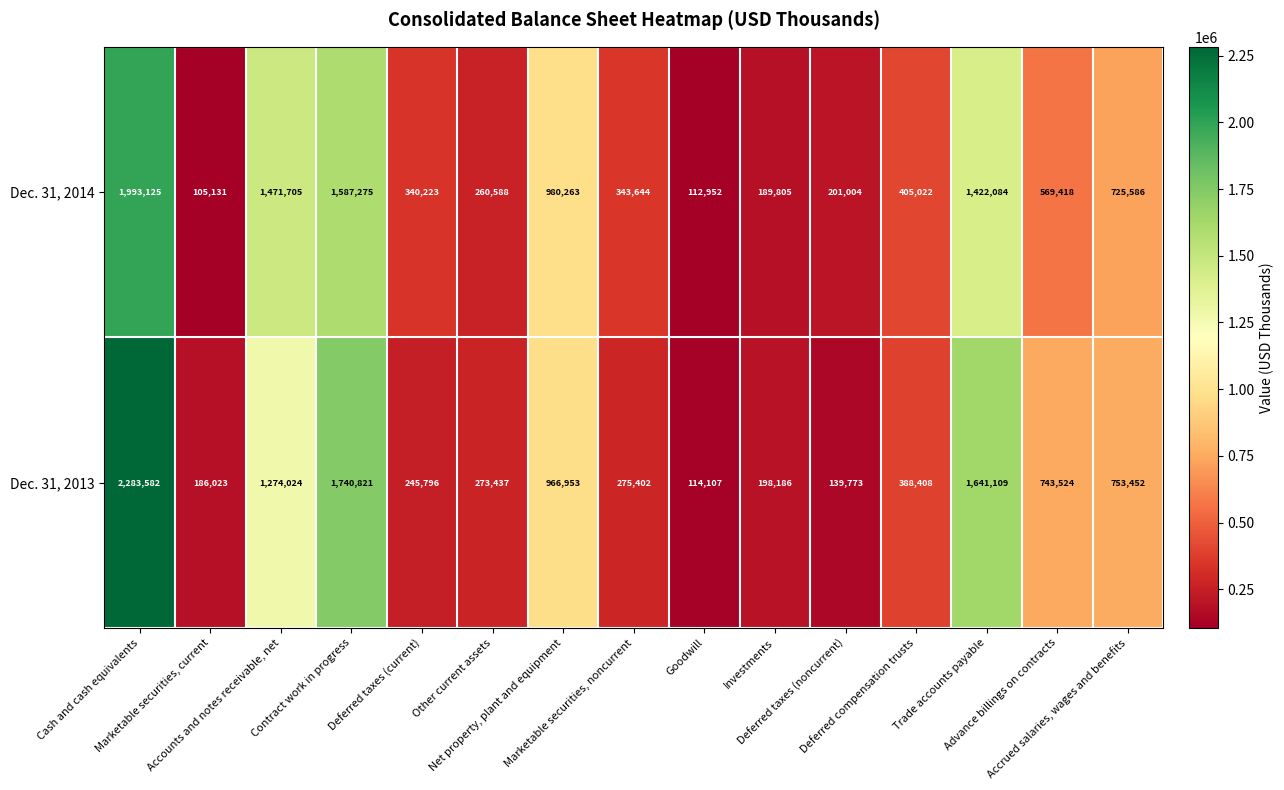

Which series has the largest total across all categories?

Dec. 31, 2013